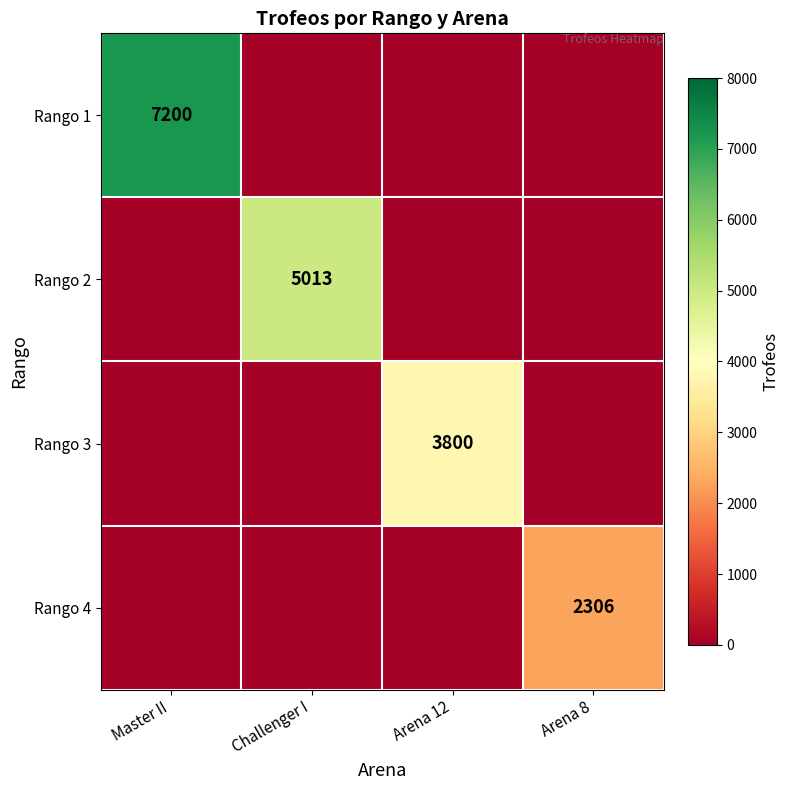

The Rango 1 series shows 3440 at Master II. True or false?

False